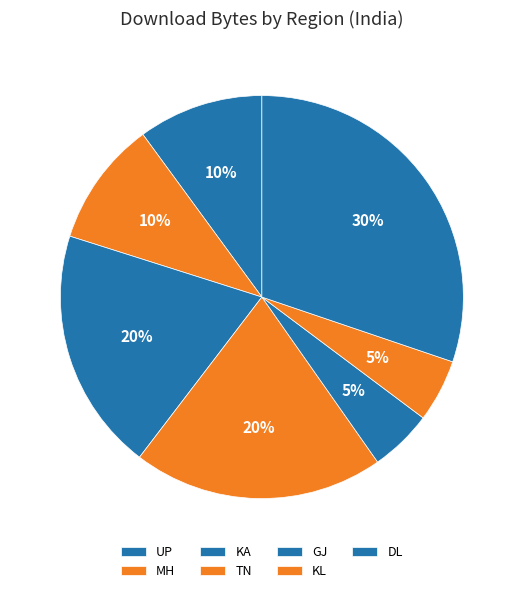

How many slices are in this pie chart?

7